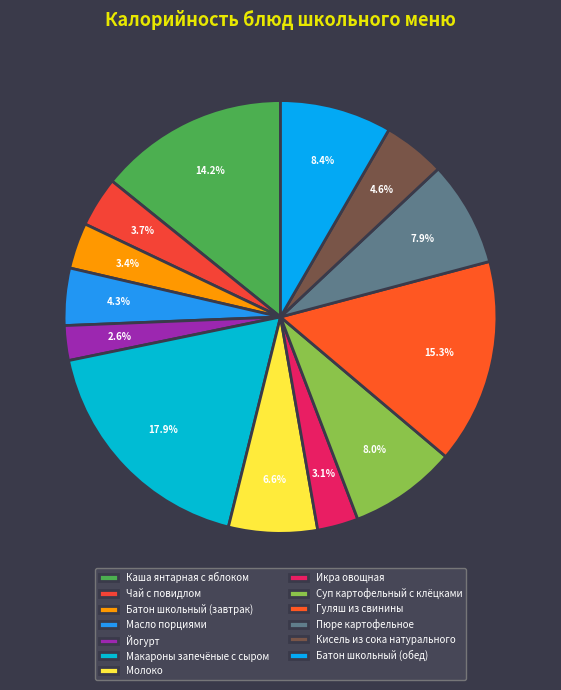

How many segments does this pie chart have?

13